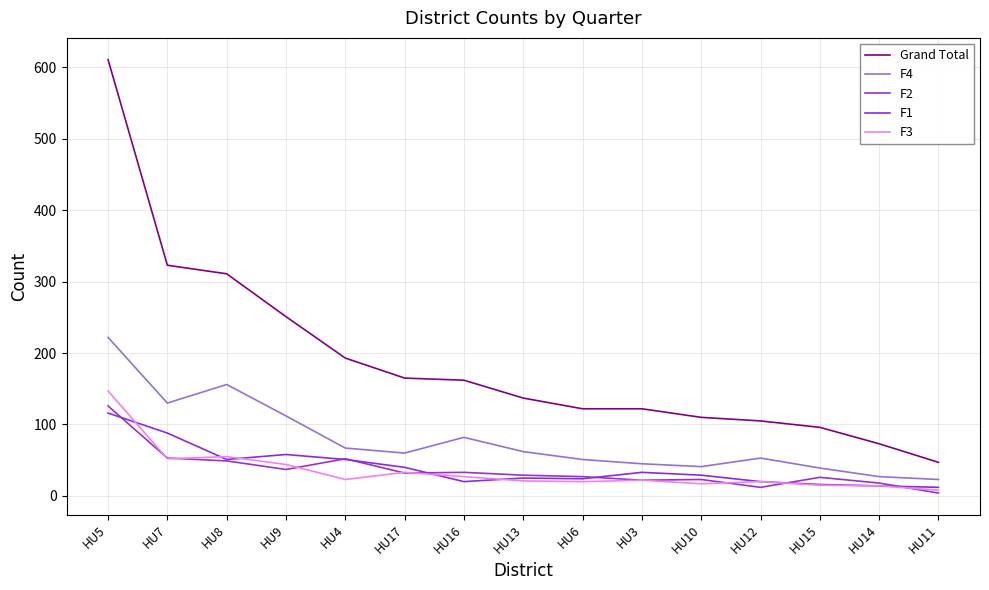

What is the value of the Grand Total point at the 4th from the left?

251